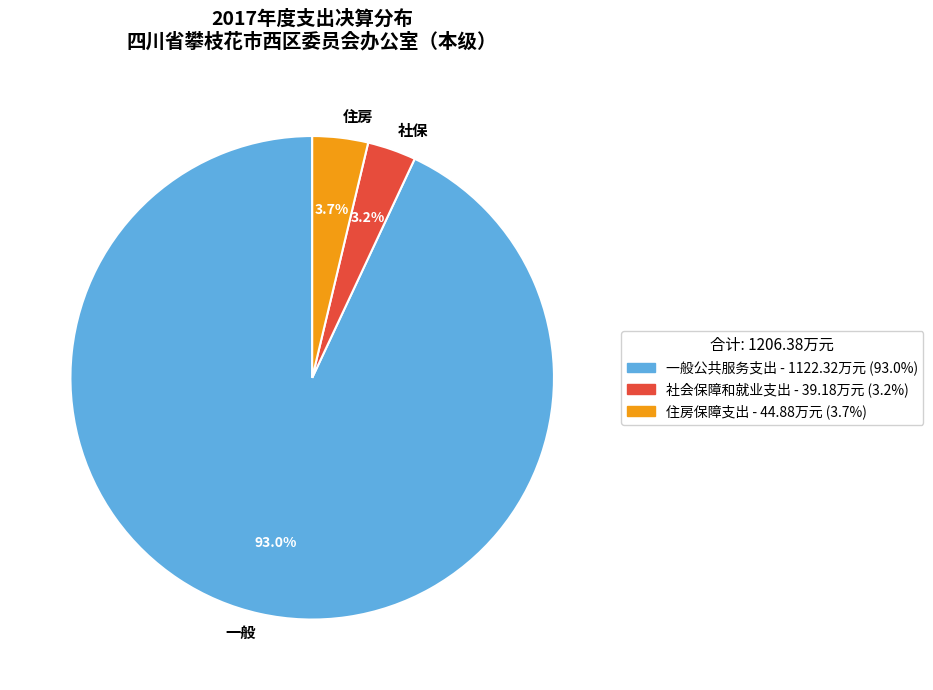

What is the largest slice in the pie chart?

一般